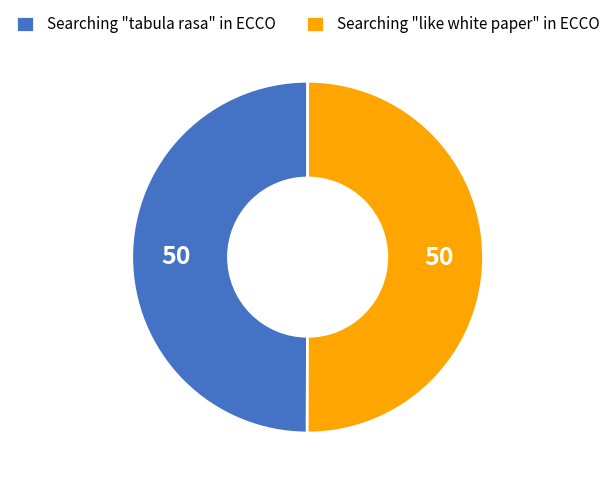

True or false: Searching "tabula rasa" in ECCO accounts for 63% of the total.

False